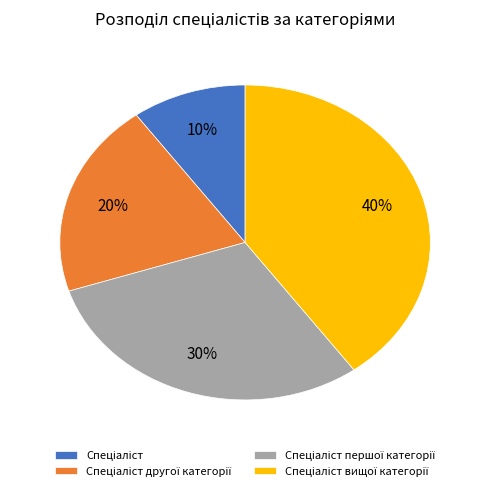

Count the number of slices in the pie.

4